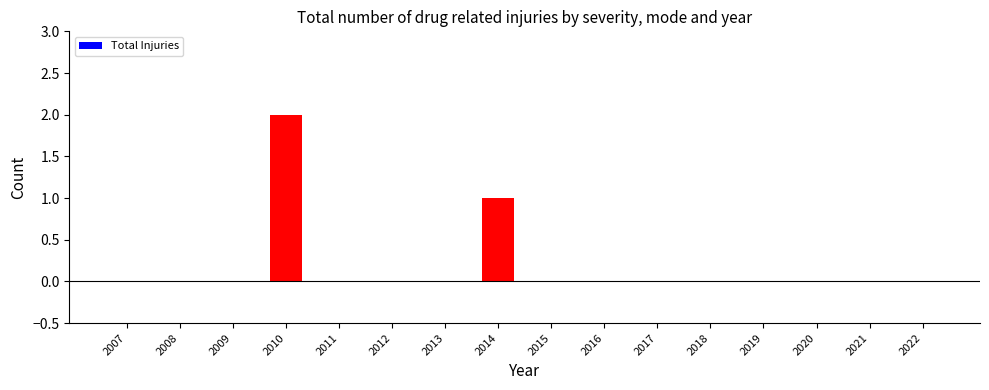

The chart shows a value of -1 at 2007. True or false?

False